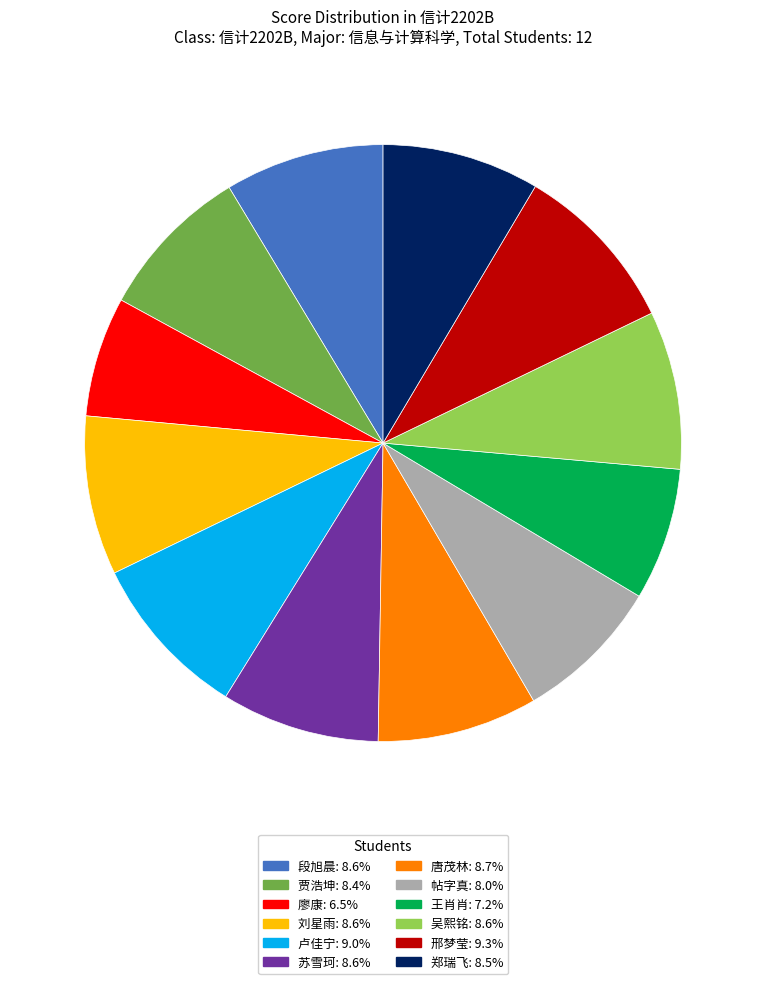

Which category has the smallest portion of the pie?

廖康